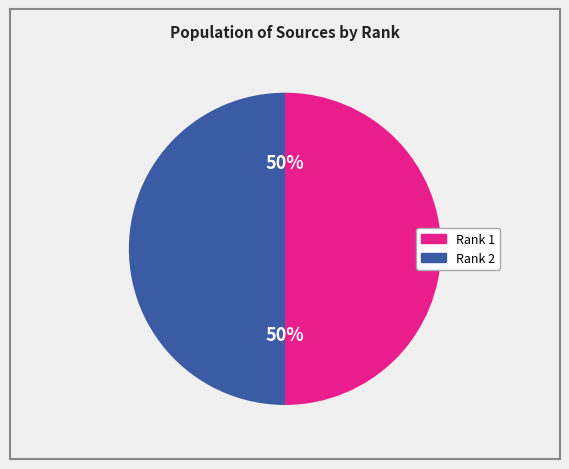

Approximately how many times larger is the value at Rank 1 compared to Rank 2?

1.0